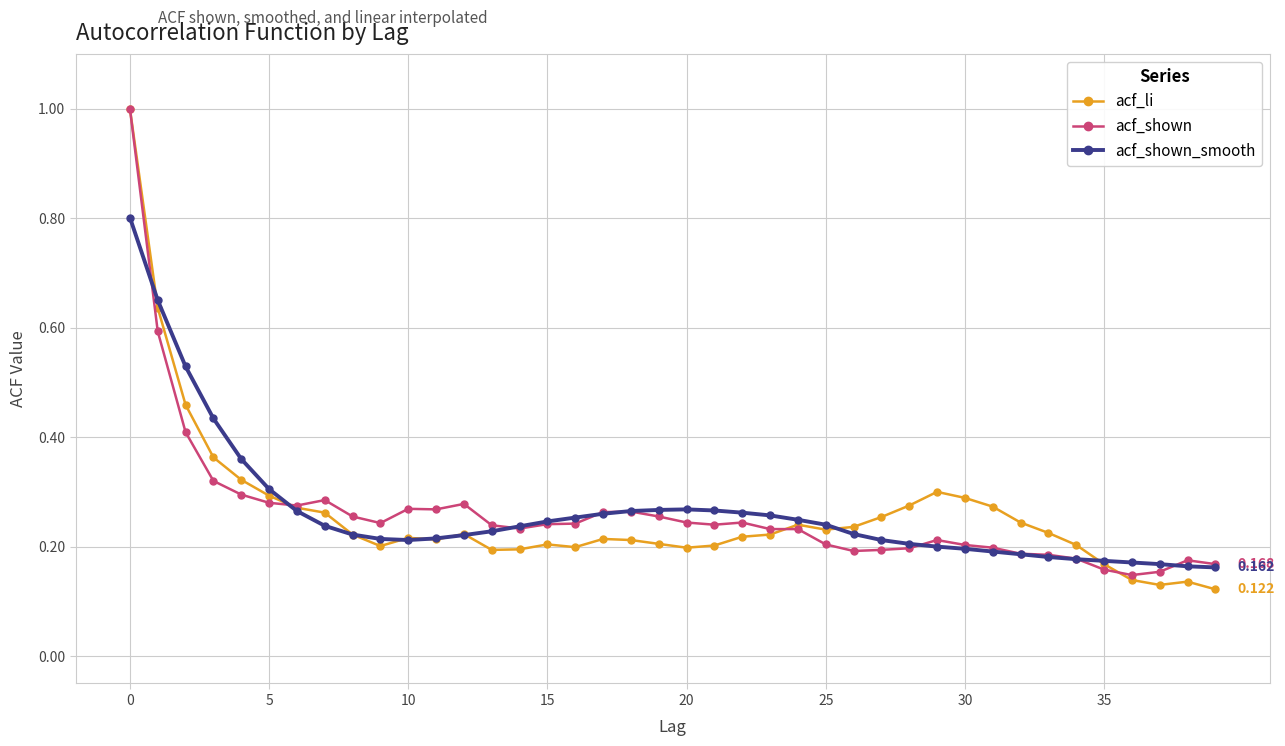

True or false: acf_shown has more than 0 points higher than both neighbors.

True